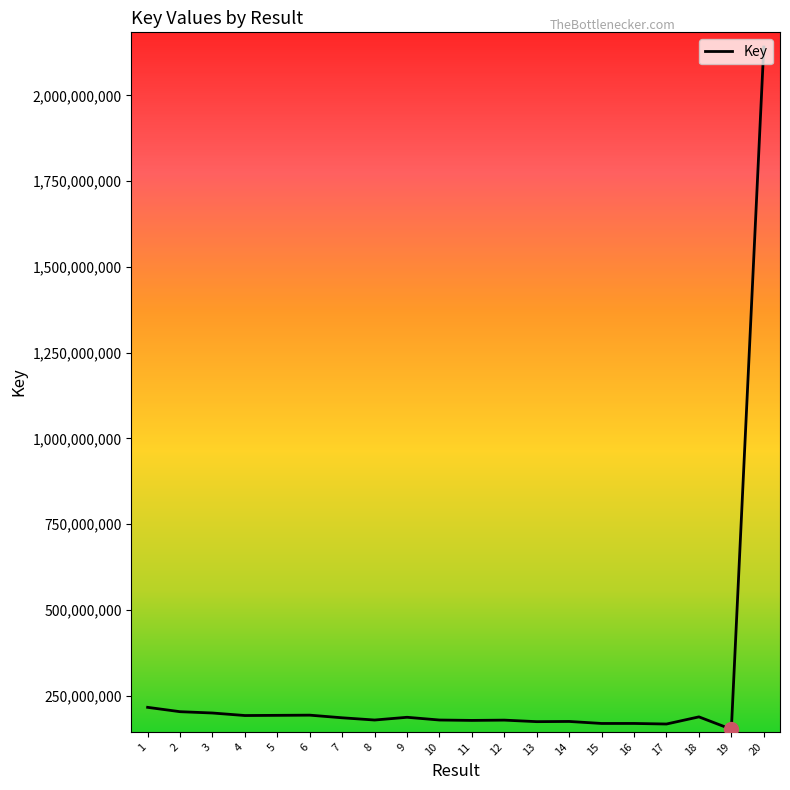

What is the greatest value displayed?

2141033787